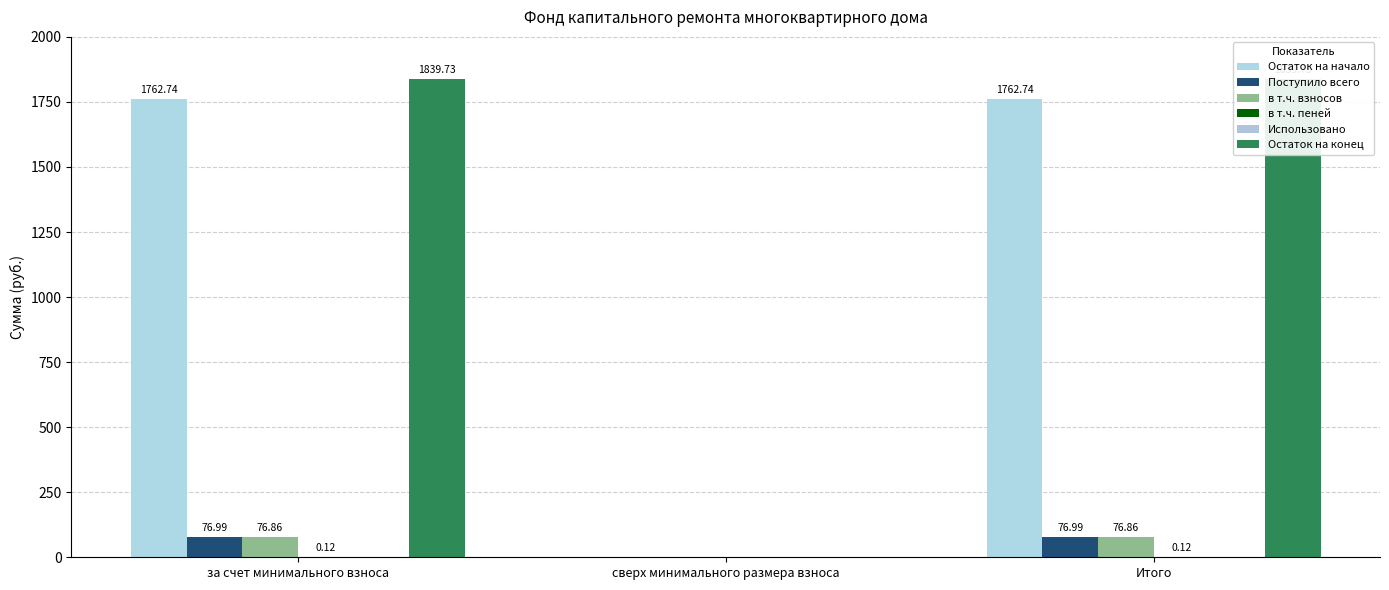

Reading right to left, list all the values displayed in this chart.

Остаток на начало: 1762.7	0.0	1762.7
Поступило всего: 77.0	0.0	77.0
в т.ч. взносов: 76.9	0.0	76.9
в т.ч. пеней: 0.1	0.0	0.1
Использовано: 0.0	0.0	0.0
Остаток на конец: 1839.7	0.0	1839.7